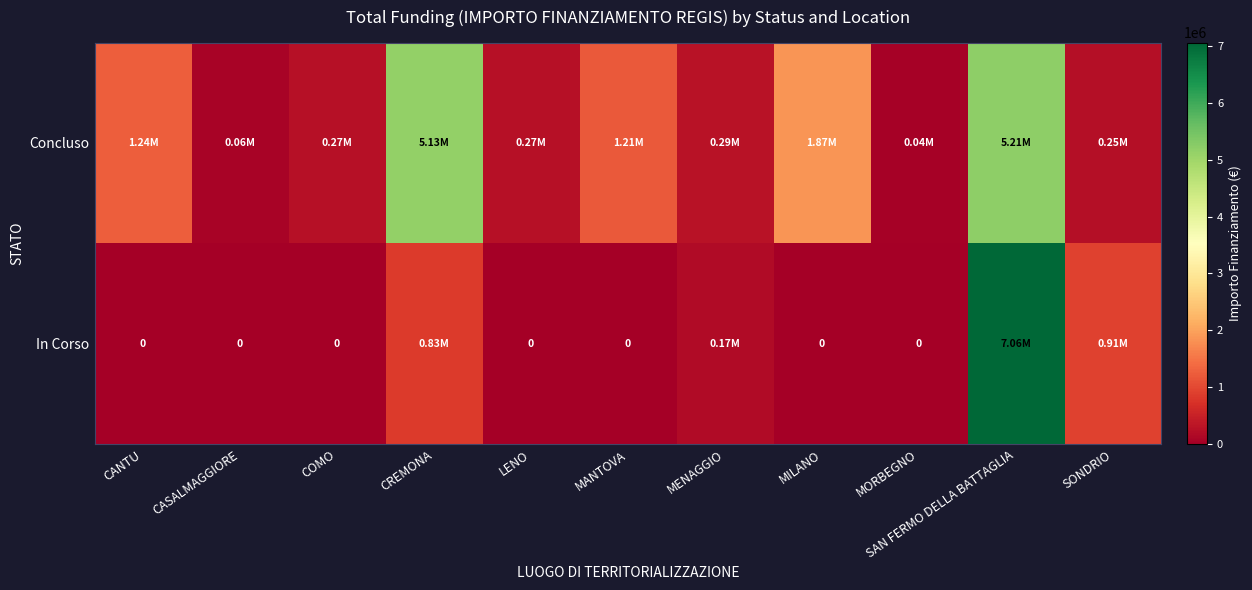

The Concluso series shows 5132595.6 at CREMONA. True or false?

True